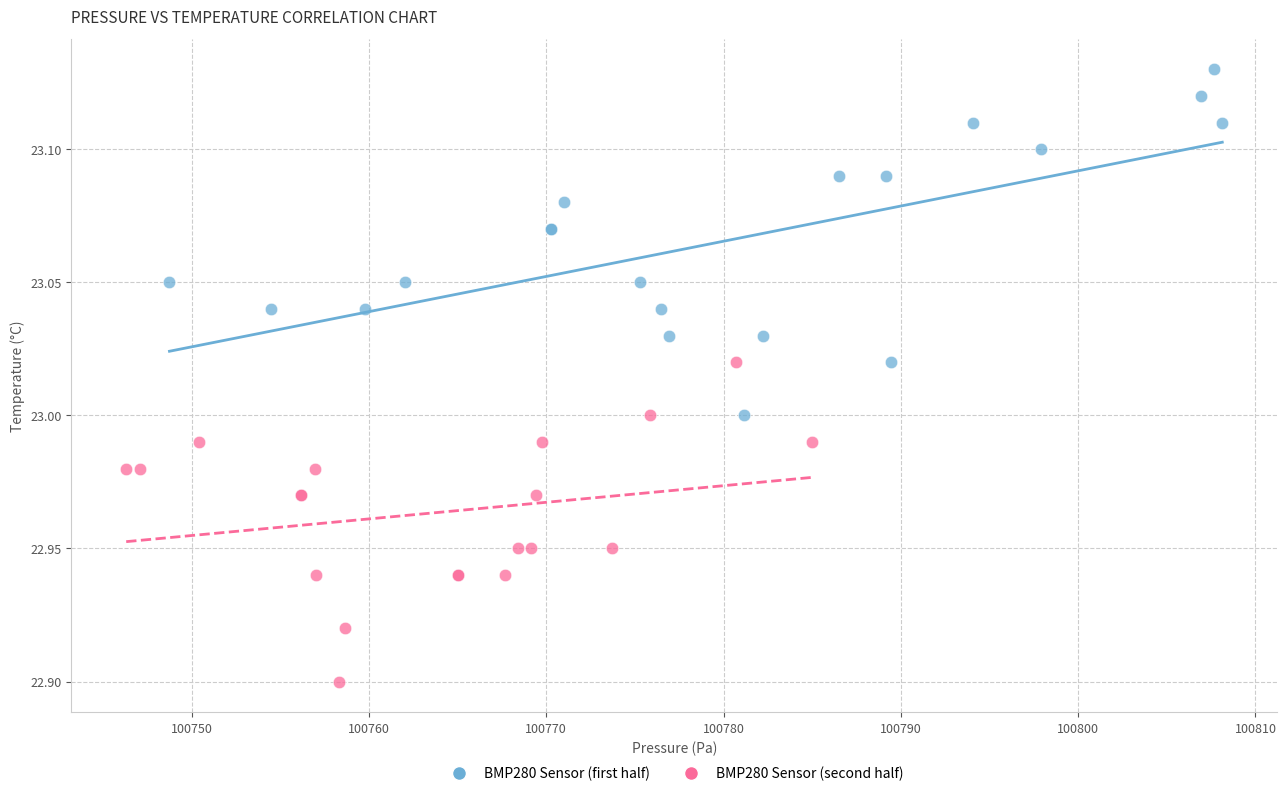

Which series contains the highest Y value?

BMP280 Sensor (first half)